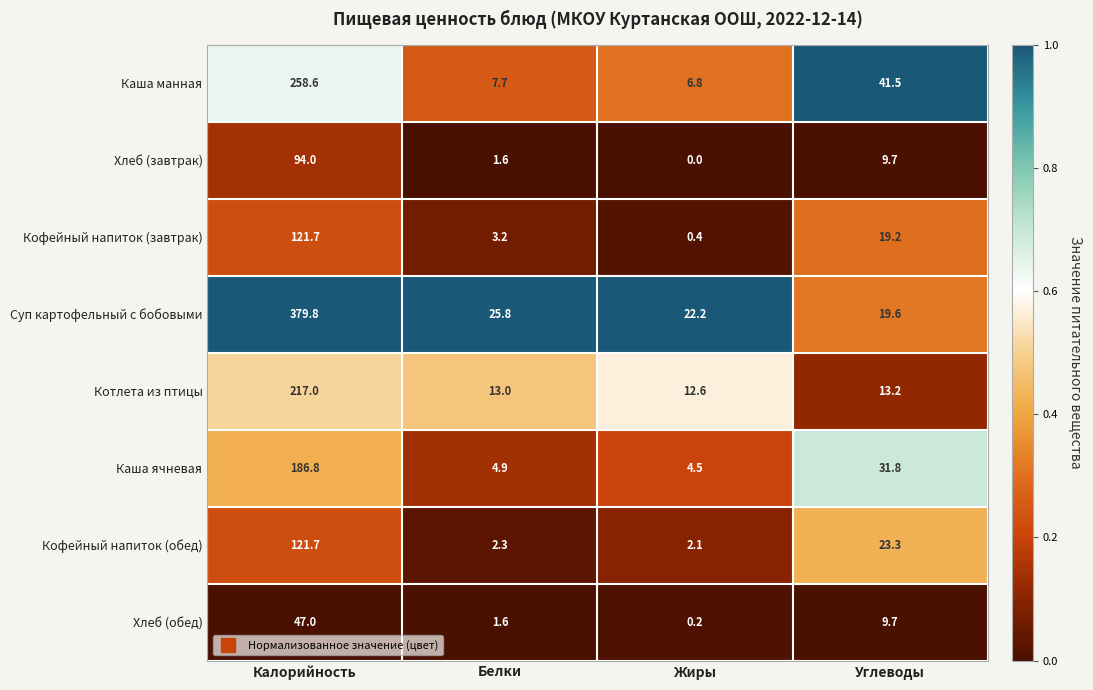

Which series has the widest spread of values?

Суп картофельный с бобовыми